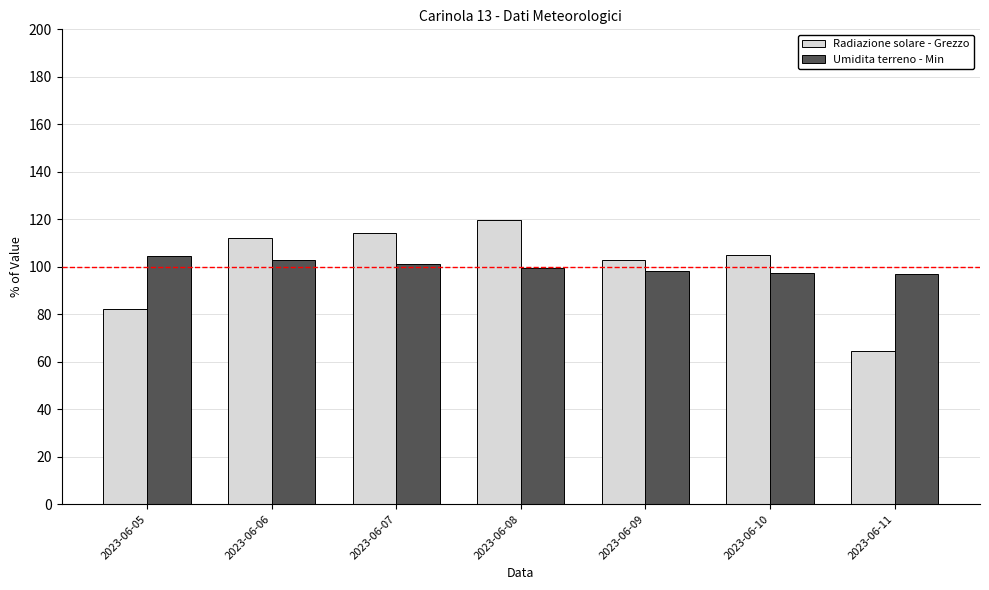

What is the spread (max minus min) of values at 2023-06-06?

9.0